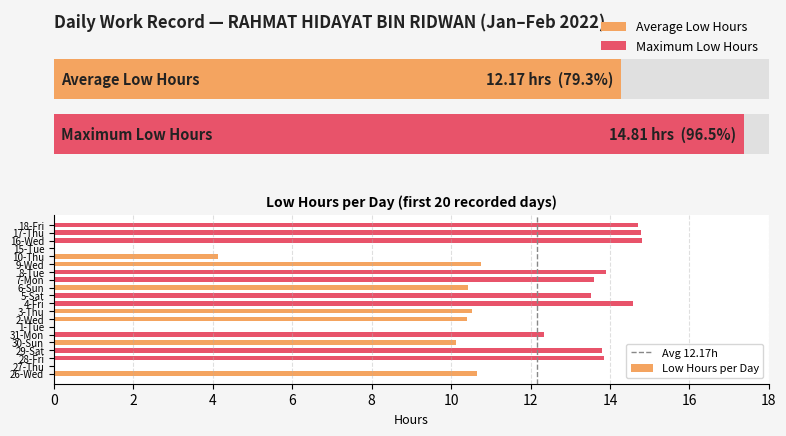

Which label corresponds to the smallest value in the chart?

27-Thu